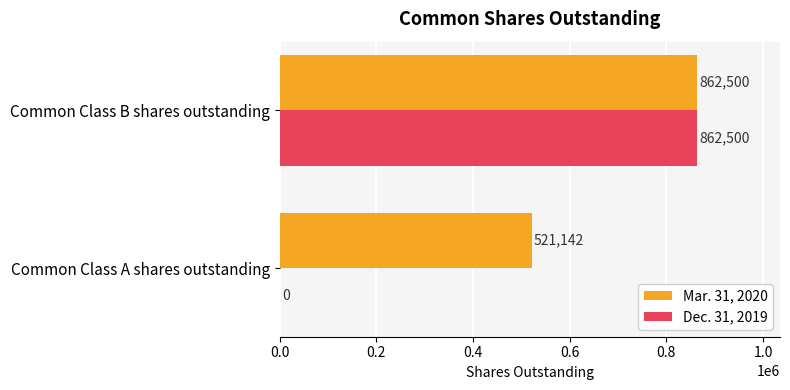

Read the Mar. 31, 2020 value at Common Class B shares outstanding, to the nearest 100.

862500